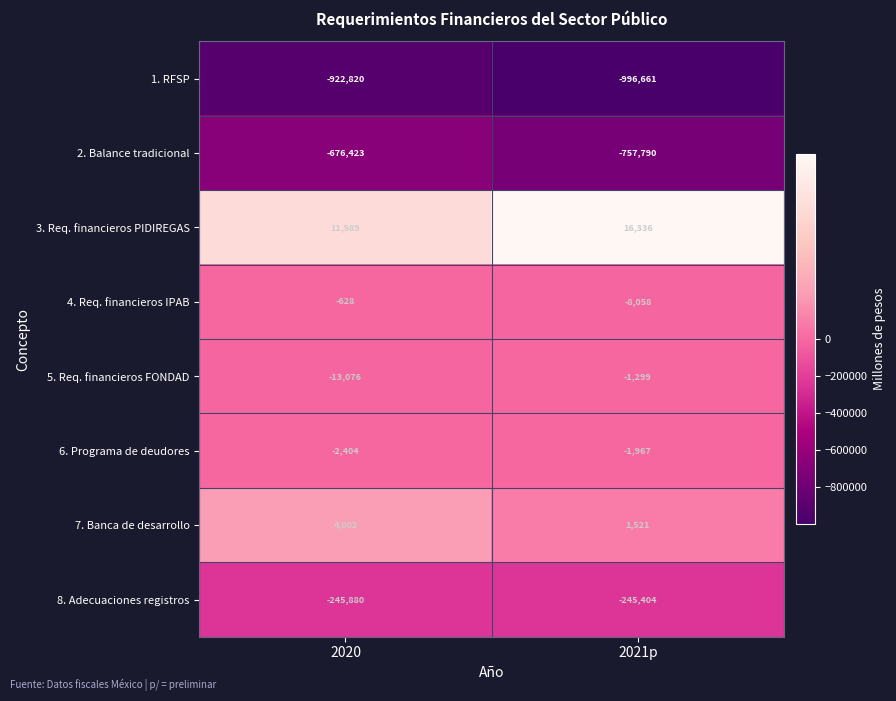

At which category is the sum across all series the highest?

2020